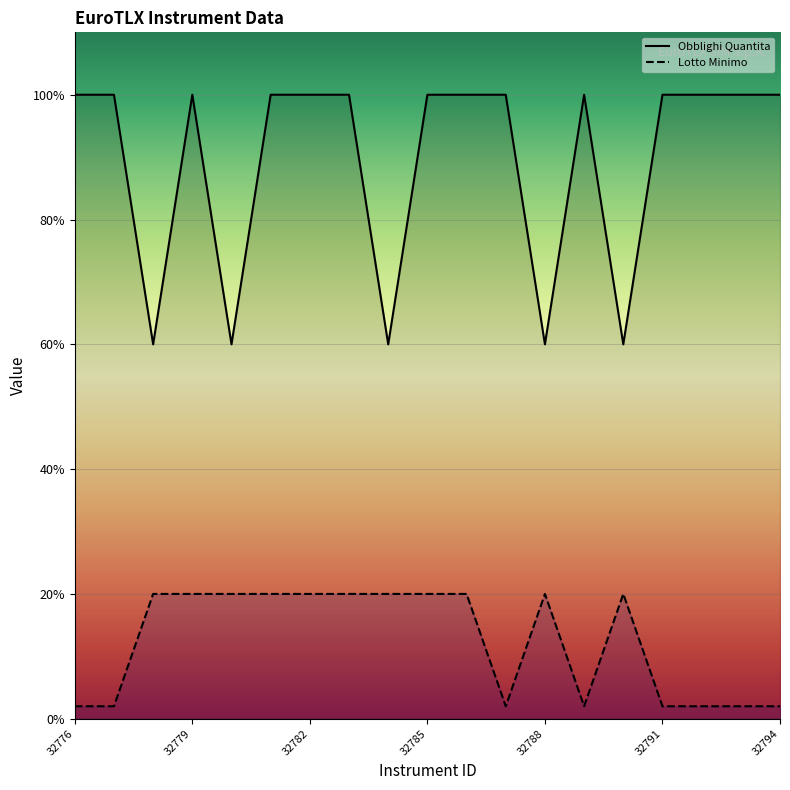

At 32785, list the series in order from largest to smallest.

Obblighi Quantita, Lotto Minimo